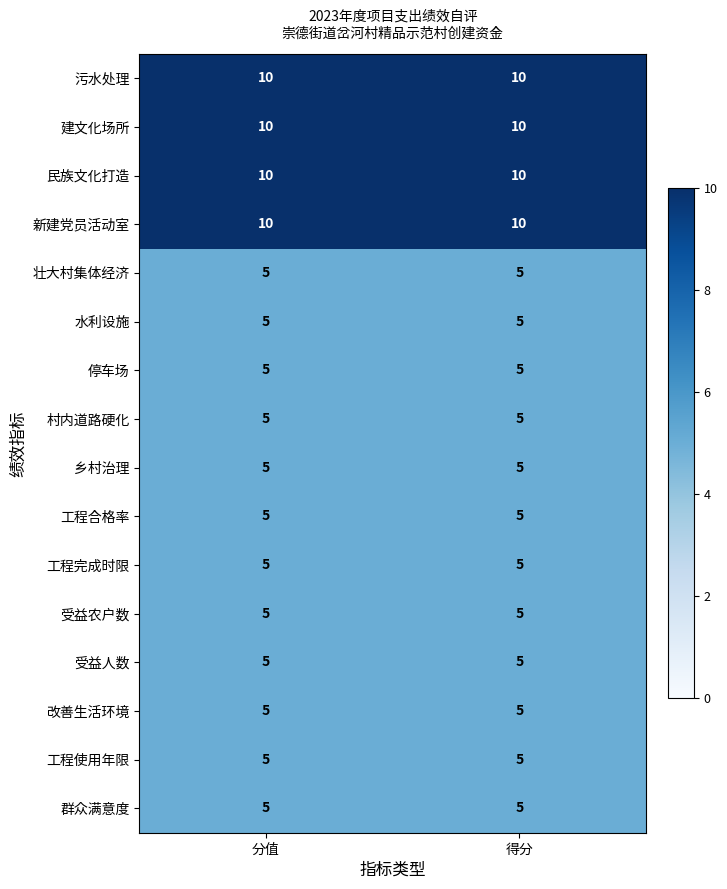

At how many categories does at least one series exceed 7?

2